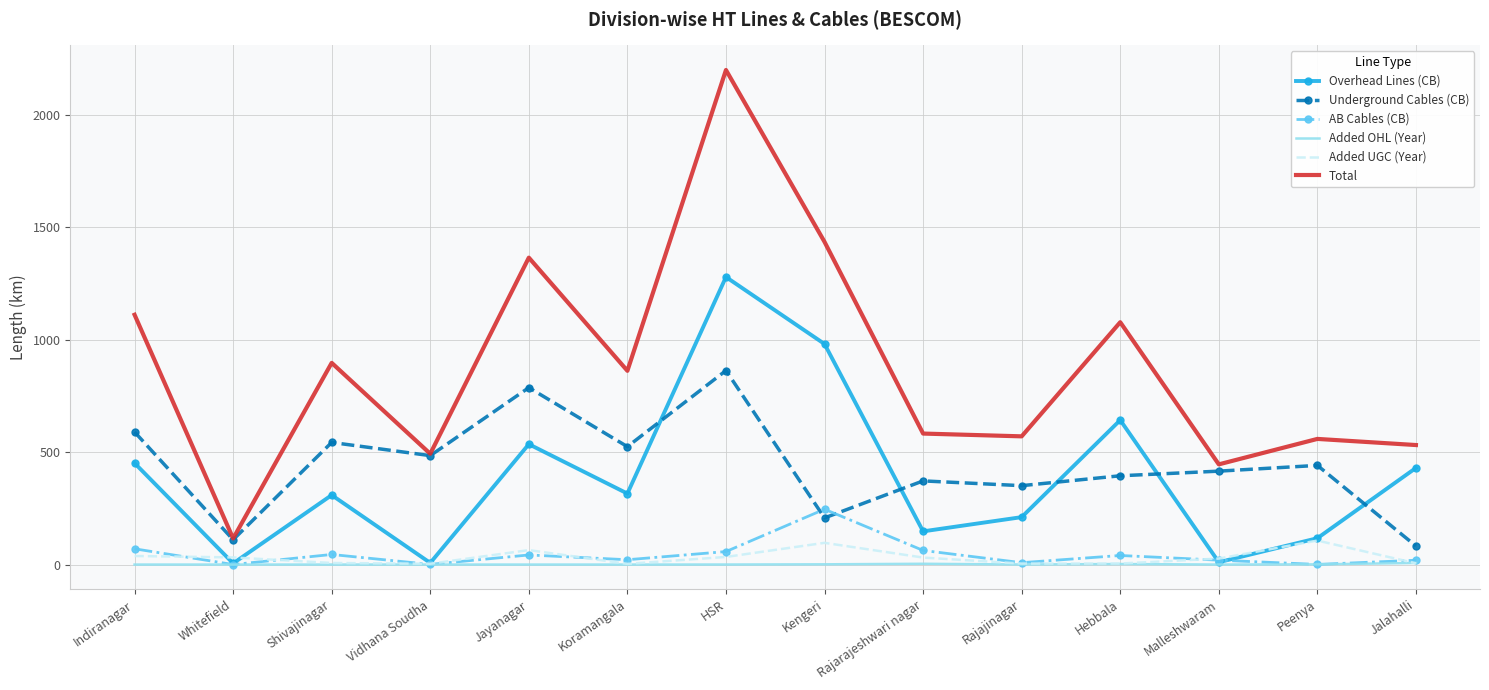

What is the sum of all Added UGC (Year) values?

457.8